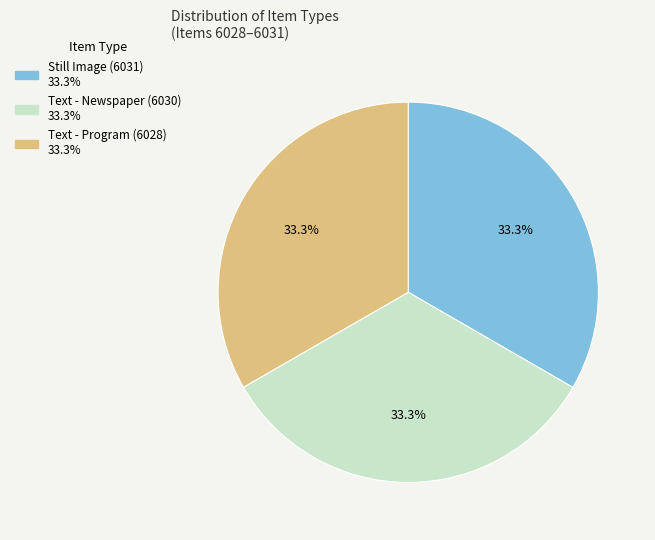

How many segments does this pie chart have?

3